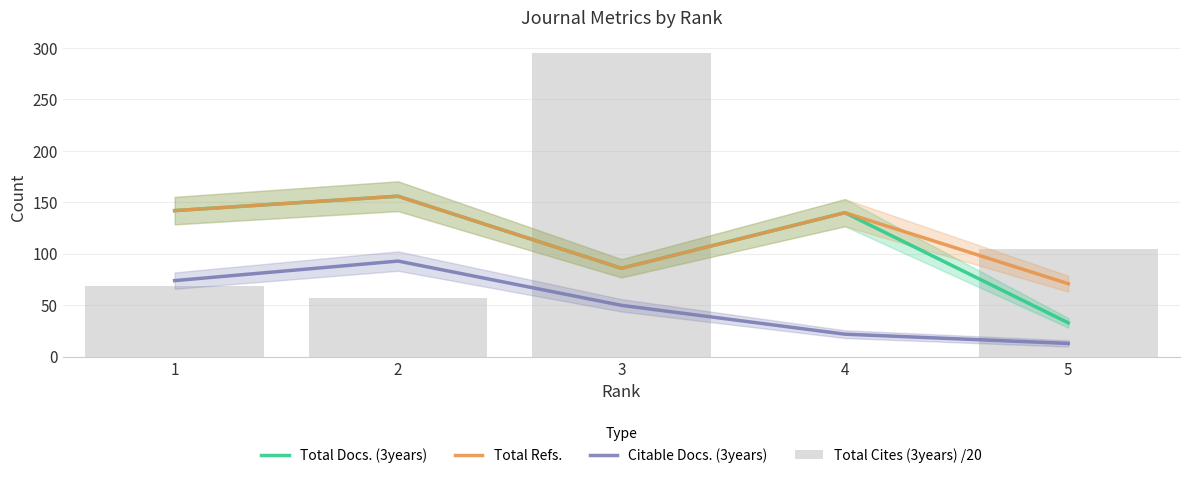

What is the highest value of the Citable Docs. (3years) series?

93.0